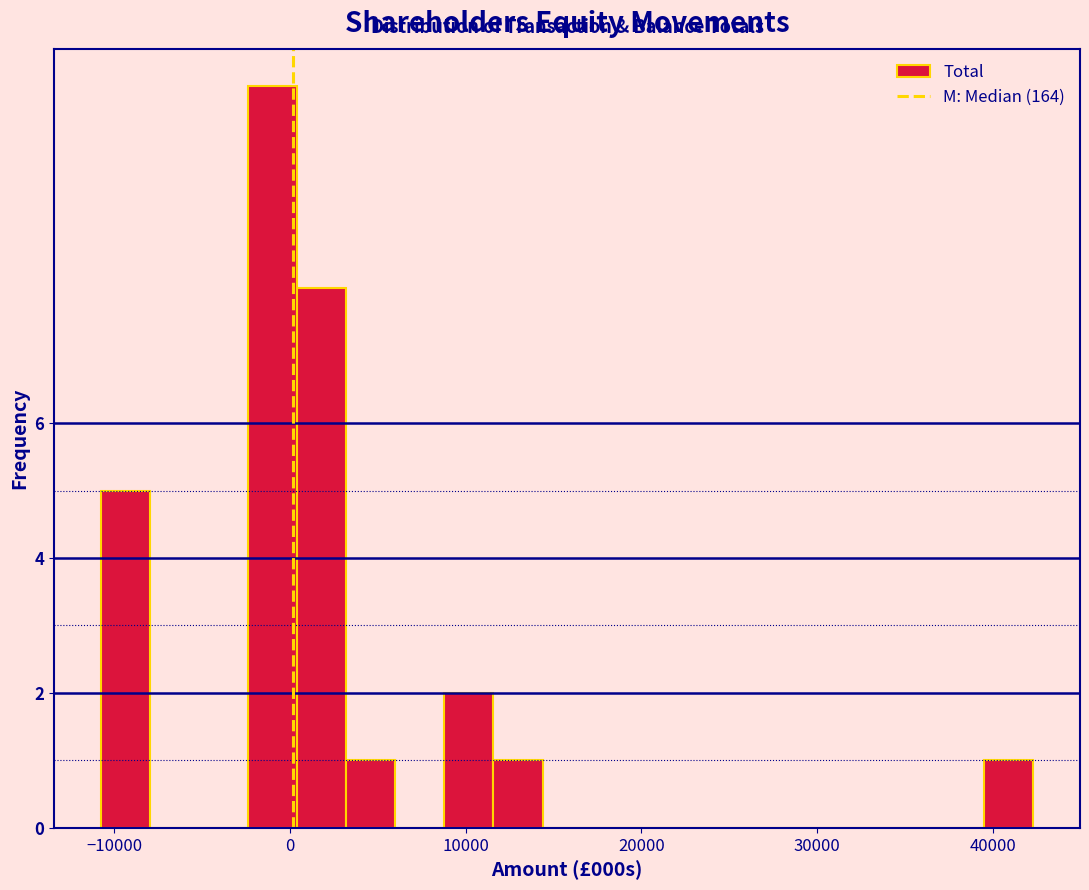

Read against the x-axis, roughly where is the centre of the tallest bar?

-1000